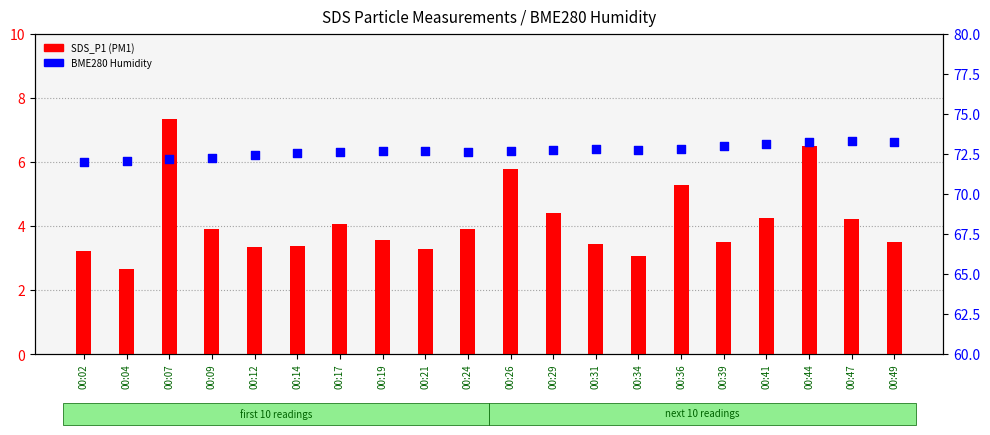

Which series has the widest spread of Y values?

SDS_P1 (PM1)